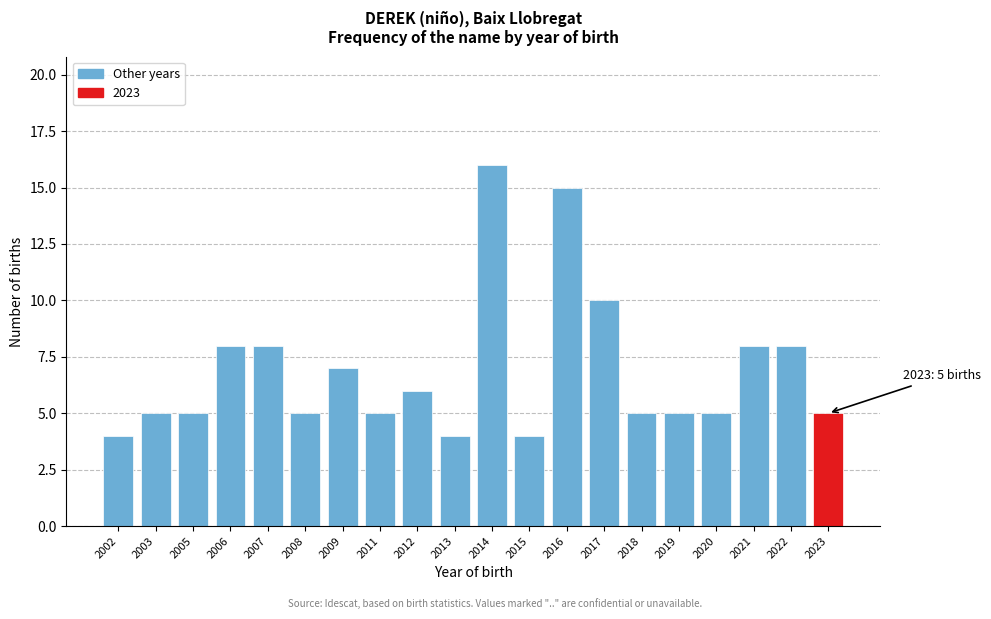

Reading left to right, list all the values displayed in this chart.

4	5	5	8	8	5	7	5	6	4	16	4	15	10	5	5	5	8	8	5